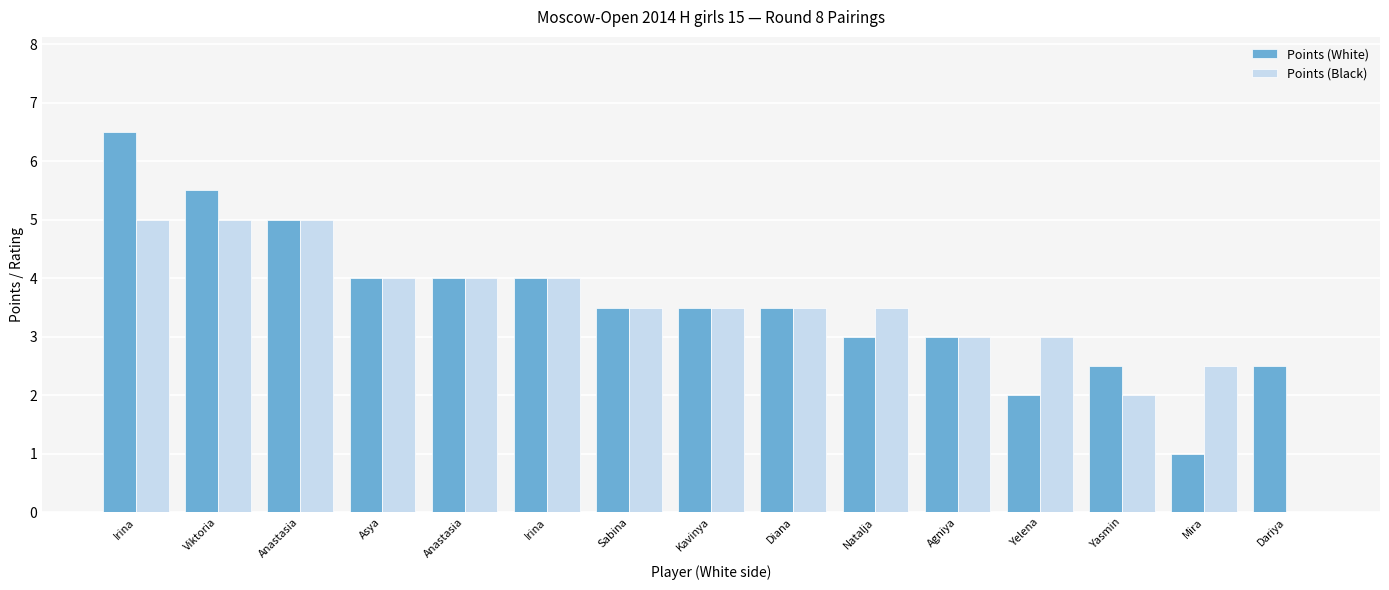

What is the label of the 4th bar from the right?

Yelena